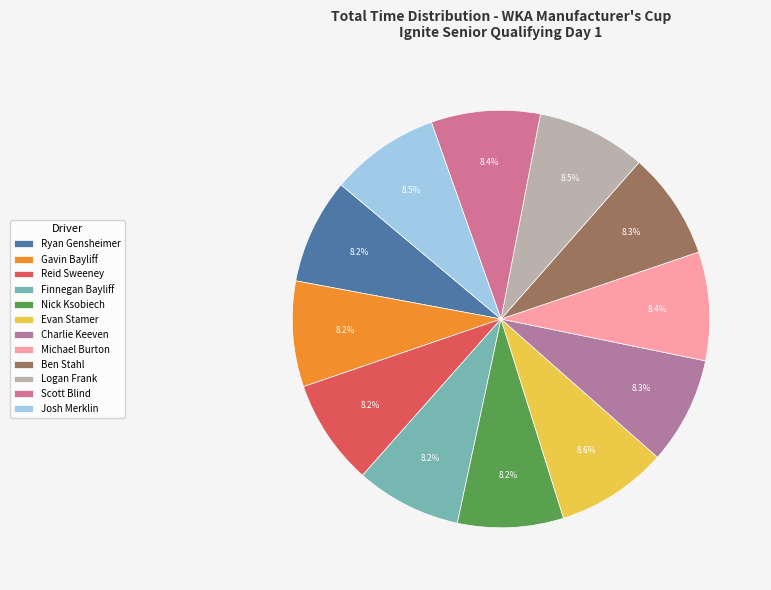

Is there a majority slice in this chart?

No